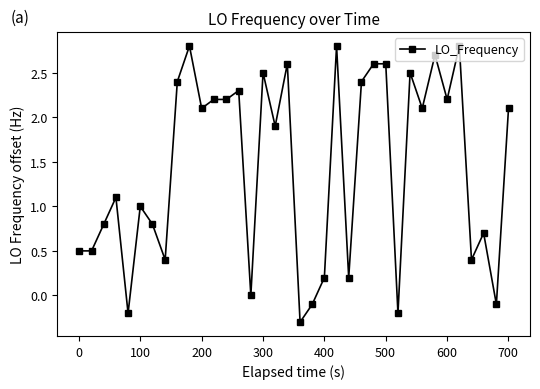

How many series are shown in this chart?

1